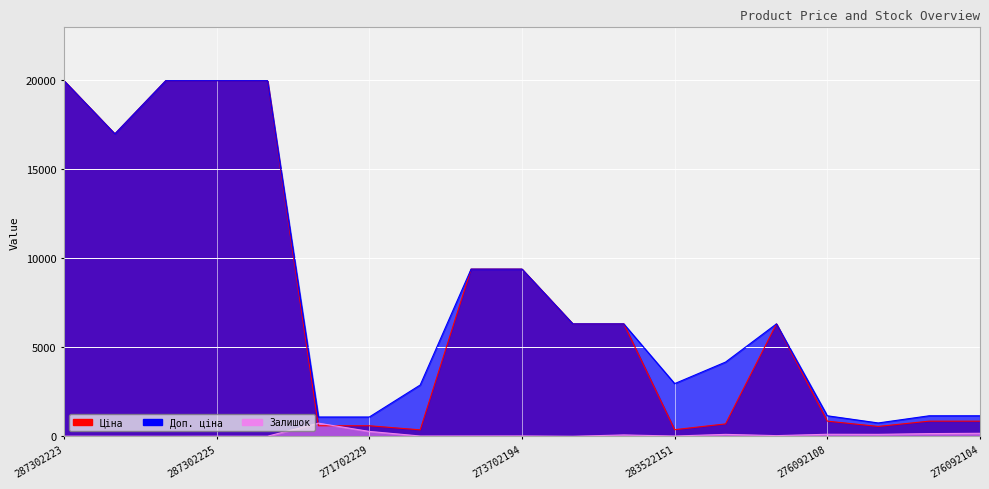

At which label is Залишок closest to 367?

271702229